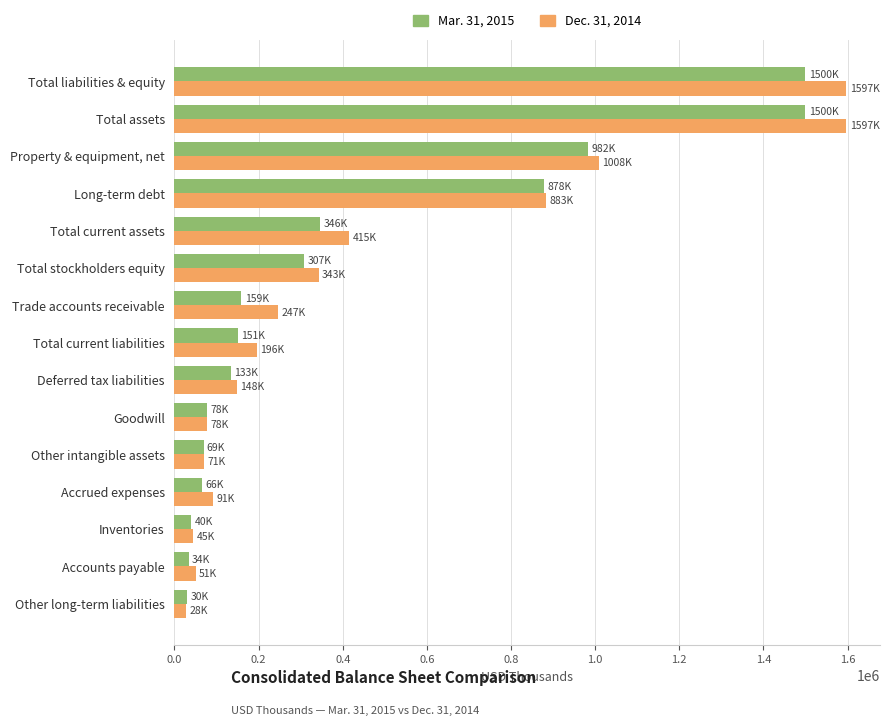

List the series in order of their overall mean, highest first.

Dec. 31, 2014, Mar. 31, 2015